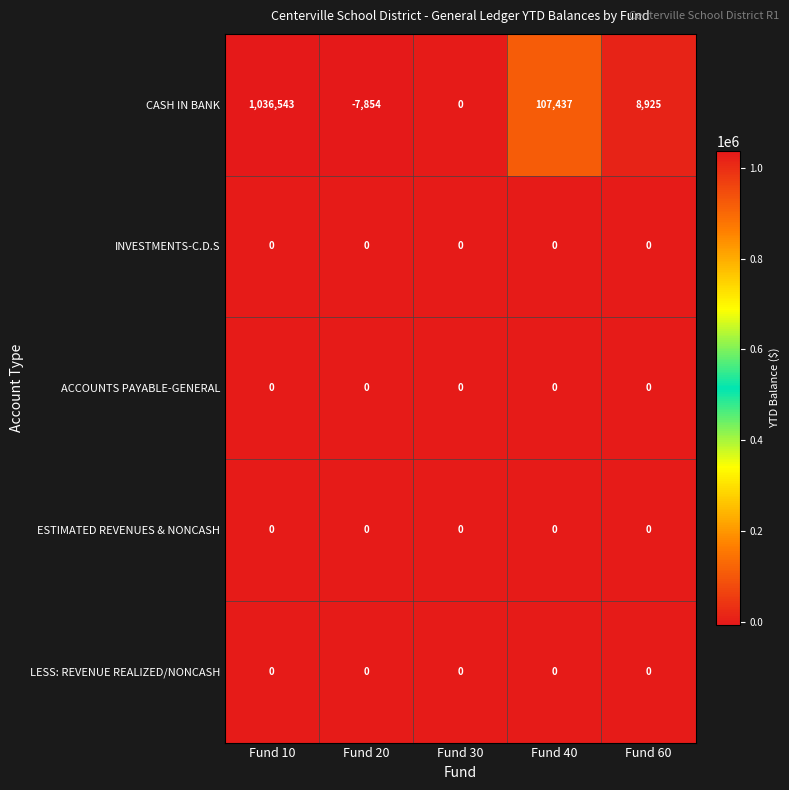

What is the maximum value shown in the chart?

1036543